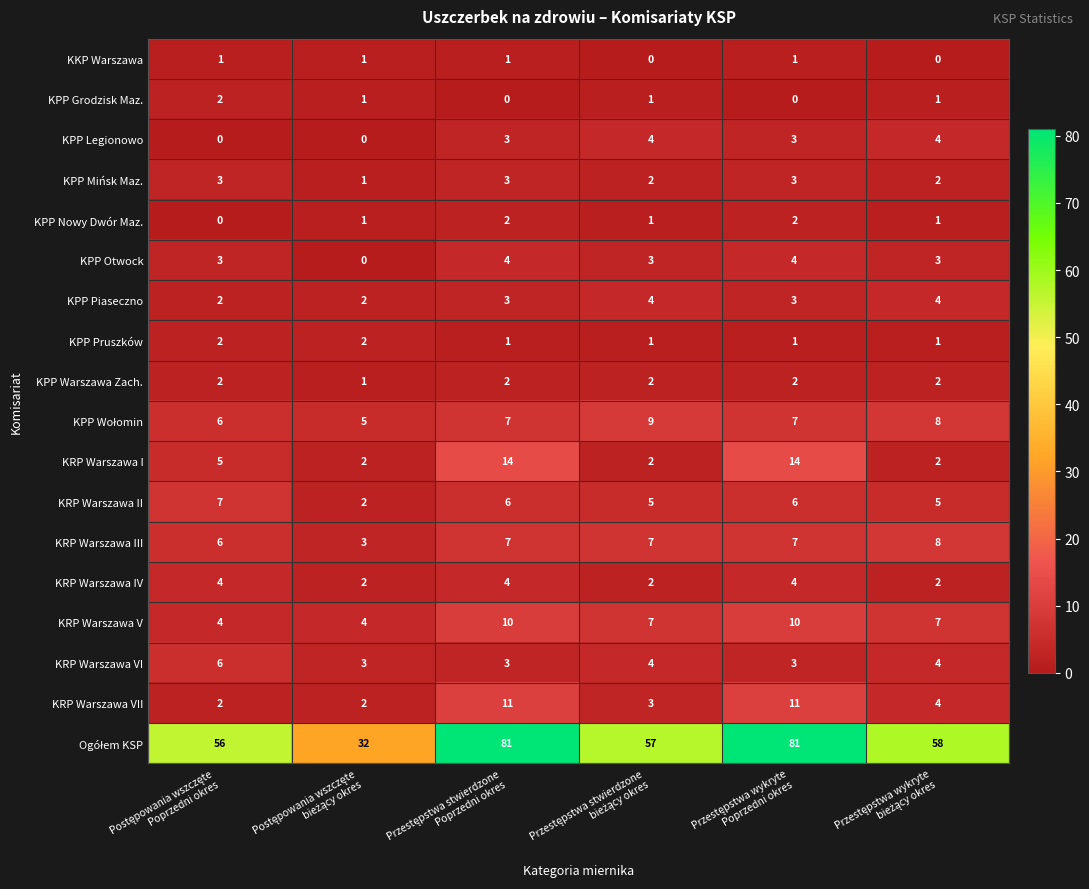

Count the KRP Warszawa II values in the range 5 to 6.

4